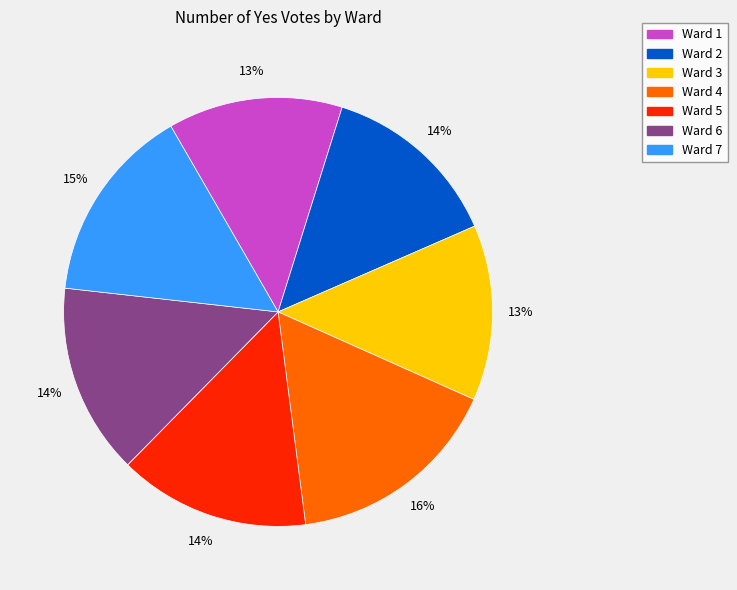

To the nearest percent, what is the difference between the largest and smallest slice percentages?

3%